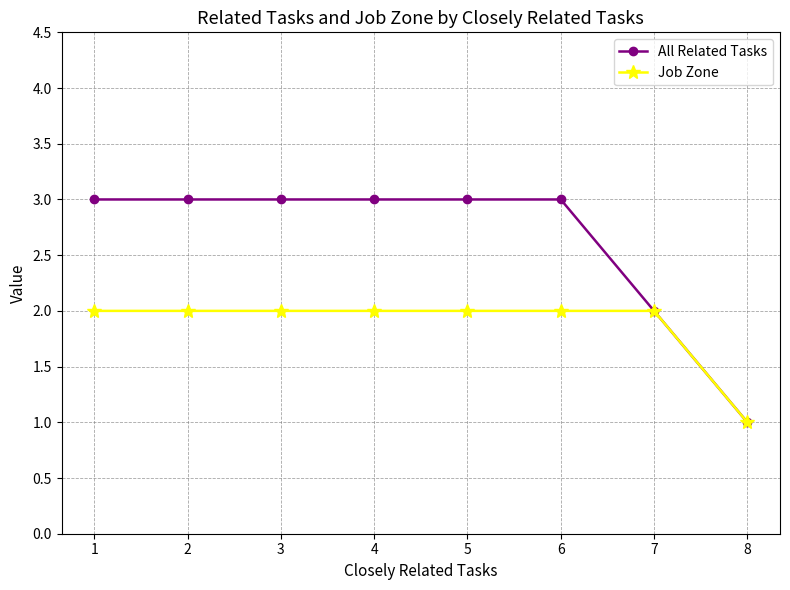

List the series in order of their peak value, highest first.

All Related Tasks, Job Zone